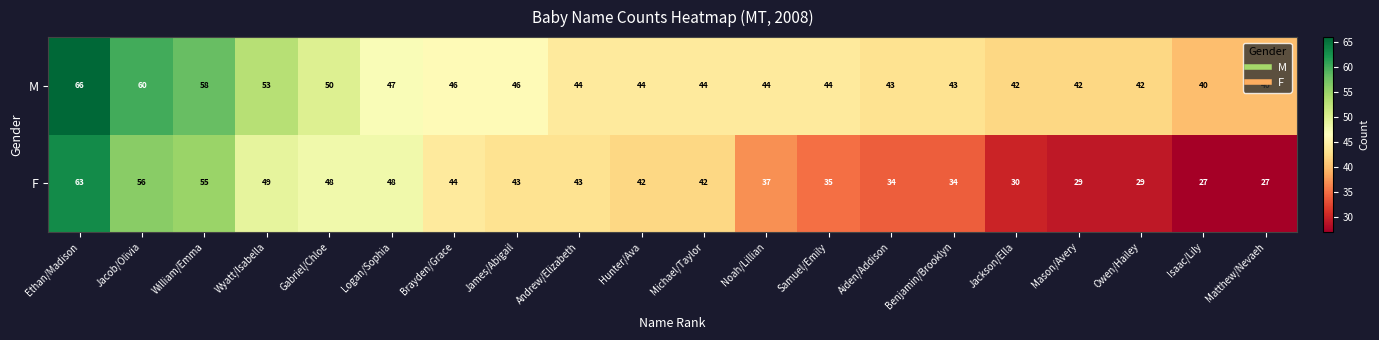

Which series has the widest spread of values?

F